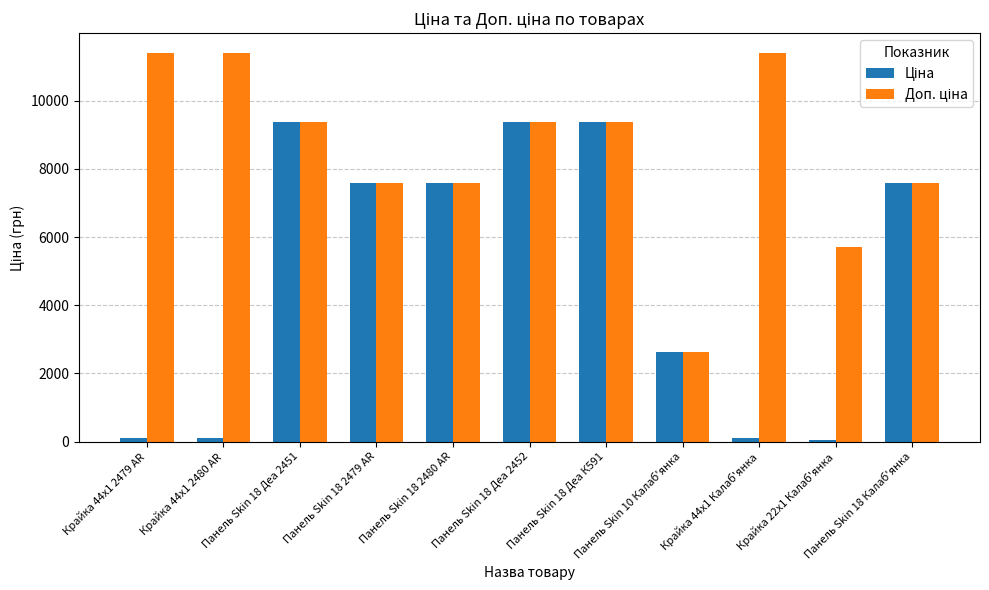

At how many categories does at least one series exceed 6441?

9